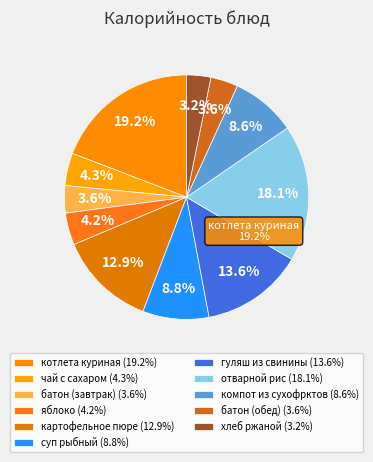

To the nearest percent, what portion does суп рыбный represent?

9%